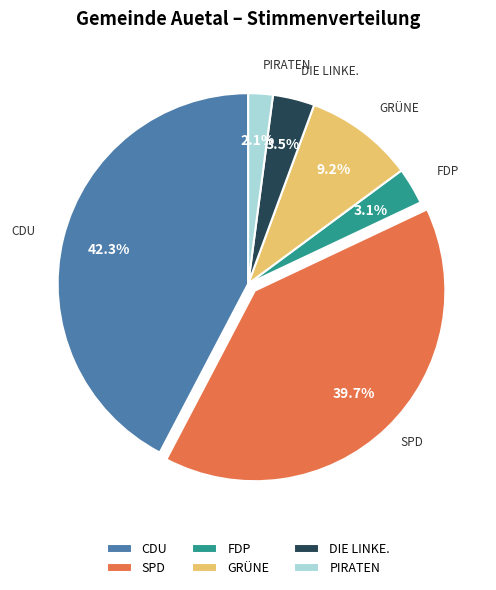

What is the smallest slice in the pie chart?

PIRATEN